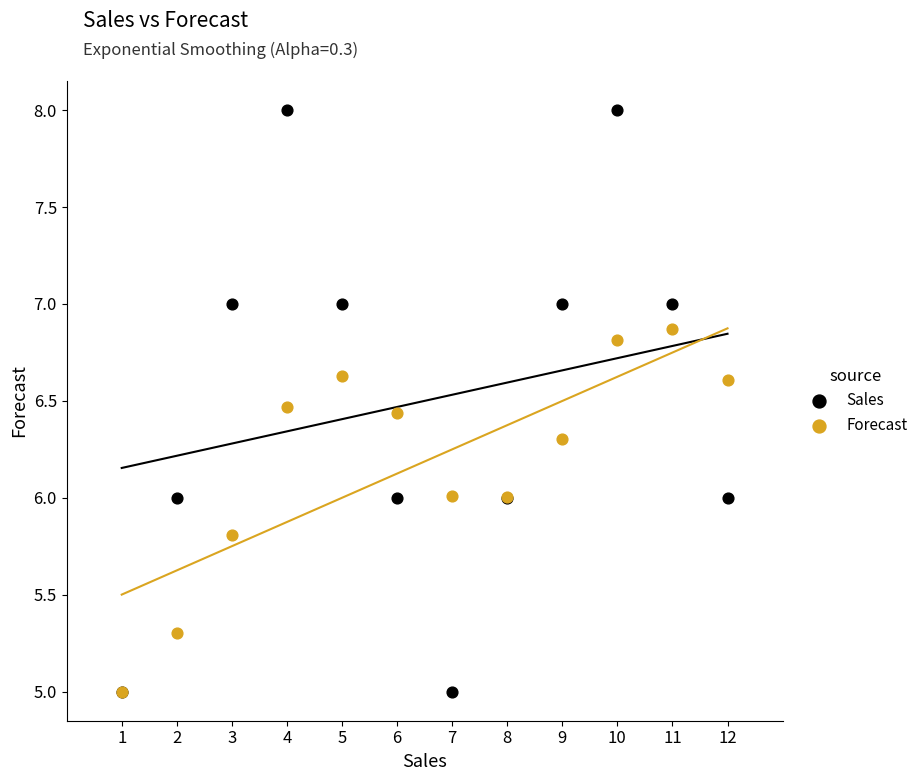

Which series reaches the maximum Y coordinate?

Sales